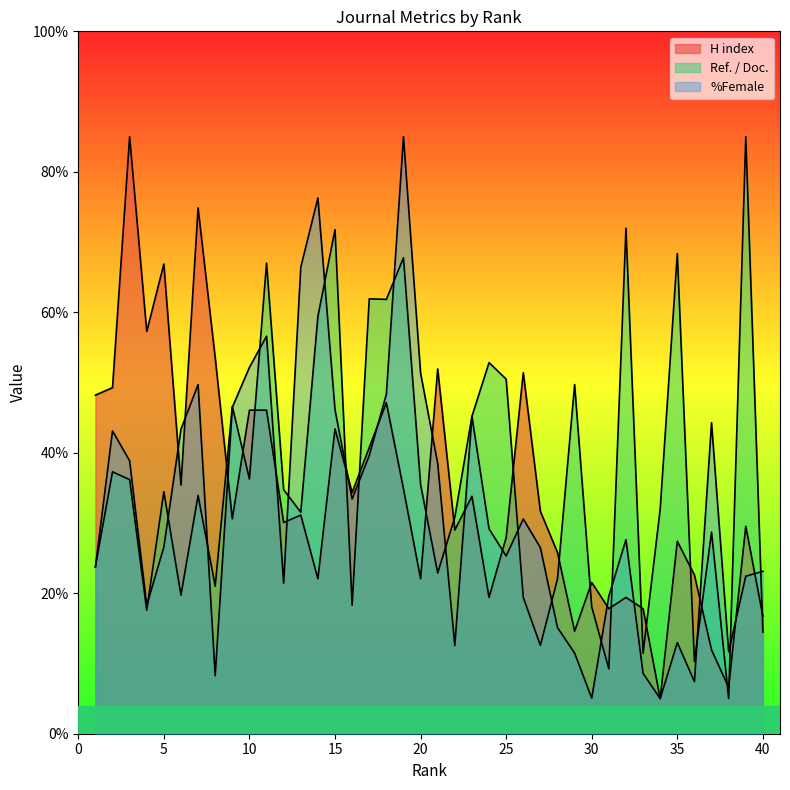

Which series has the widest spread of values?

H index